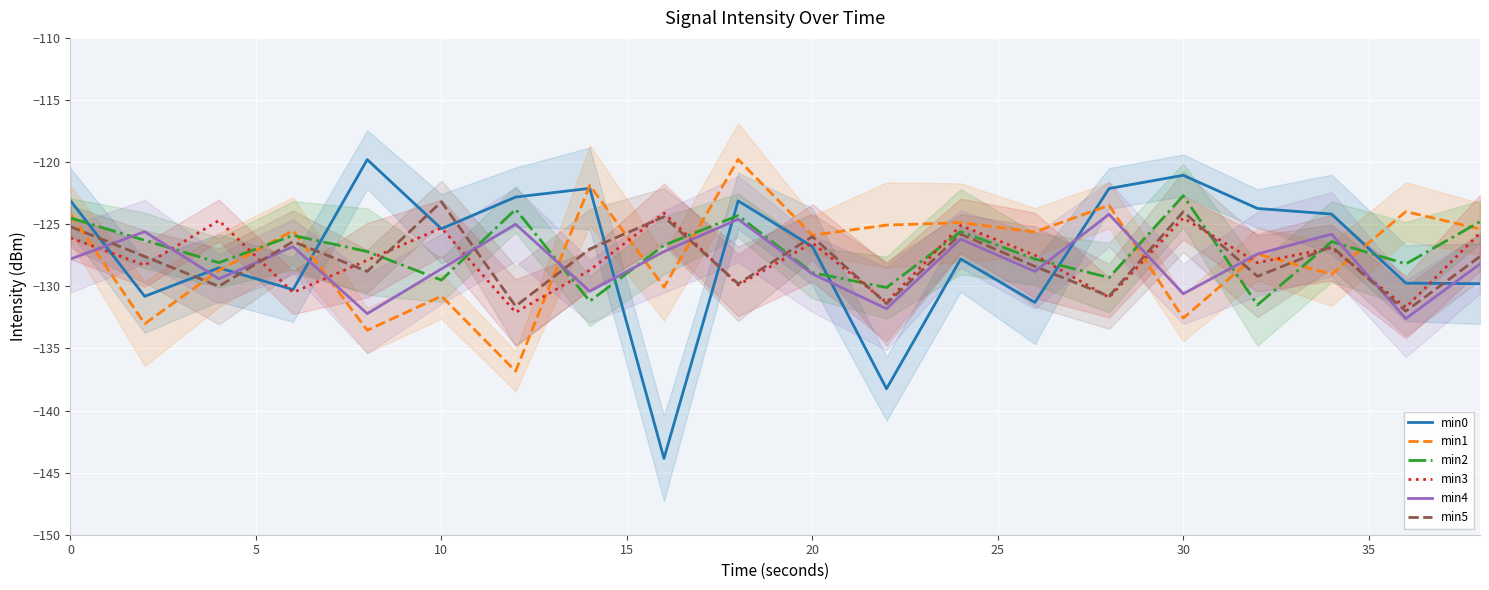

What is the smallest value displayed?

-143.9